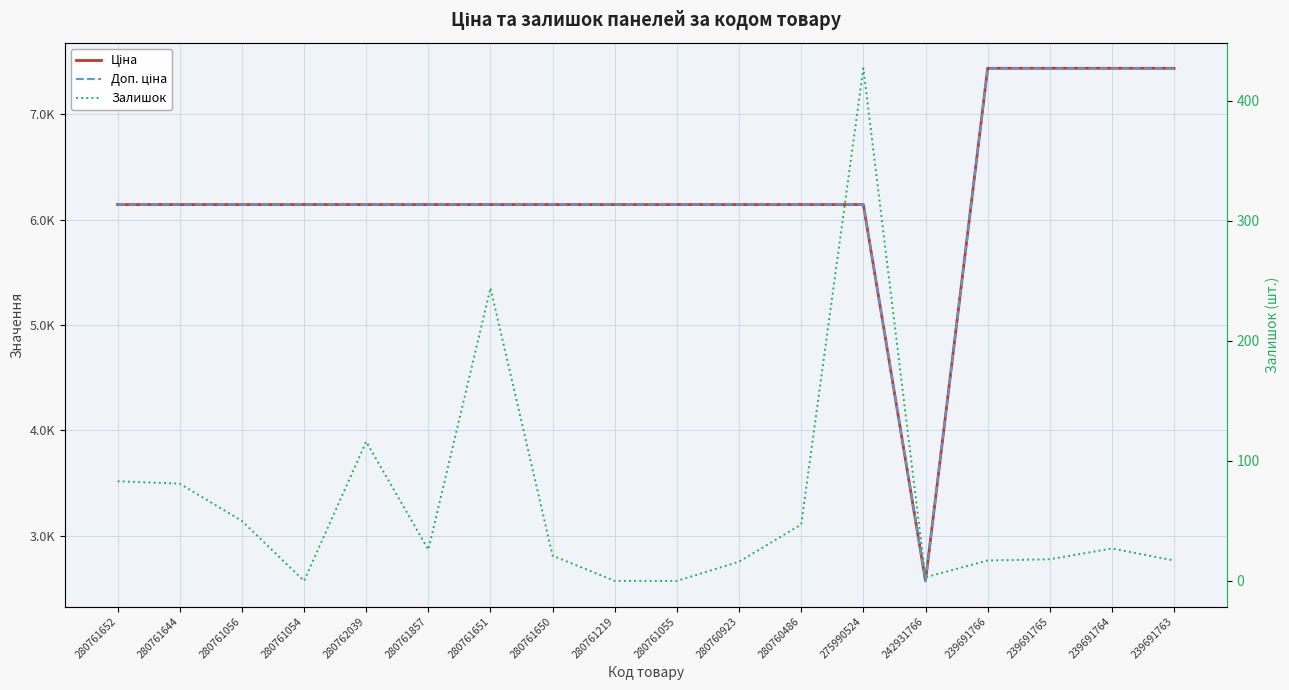

True or false: Залишок and Доп. ціна intersect in this chart.

False